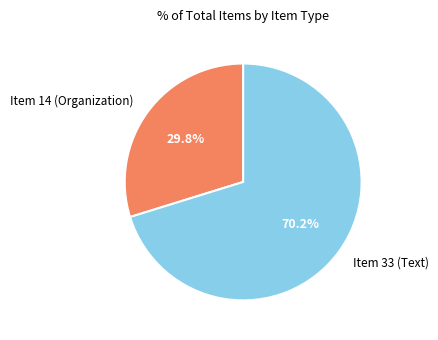

Which has a higher value, Item 33 (Text) or Item 14 (Organization)?

Item 33 (Text)